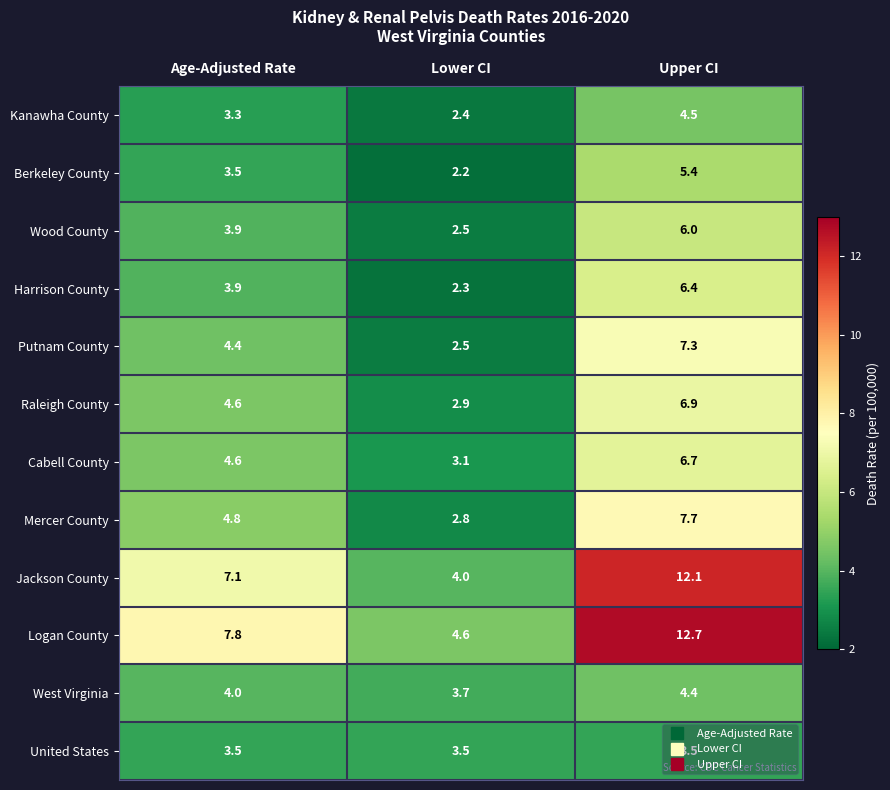

What value does the Mercer County series have at Upper CI?

7.7